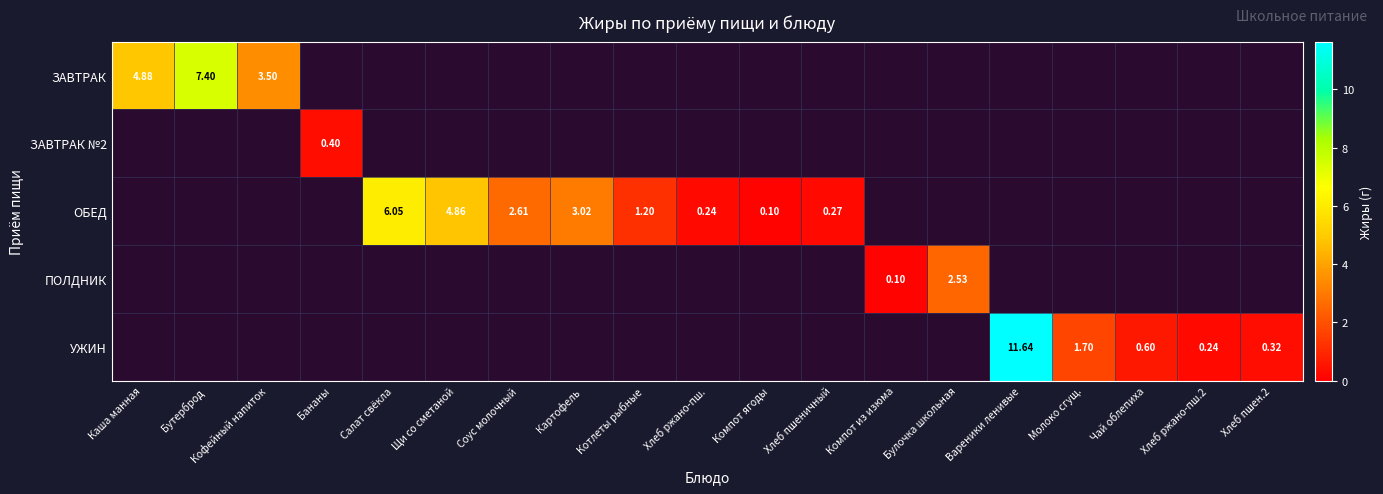

Is the value of УЖИН at Хлеб пшеничный greater than the value of ЗАВТРАК at Компот ягоды?

No